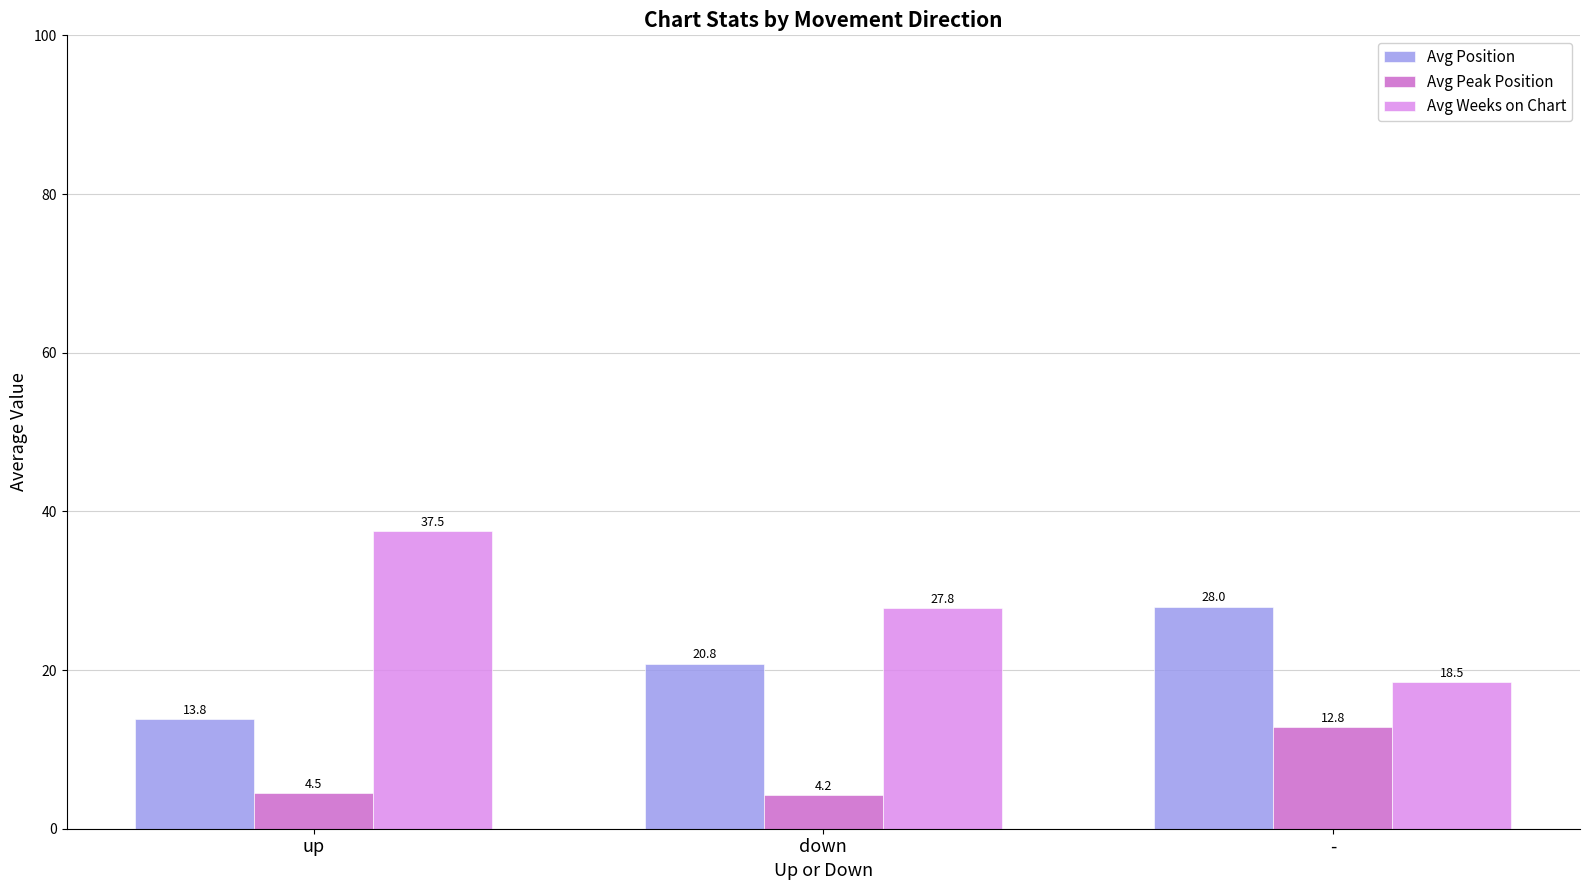

What are all the series names shown in the legend?

Avg Position, Avg Peak Position, Avg Weeks on Chart